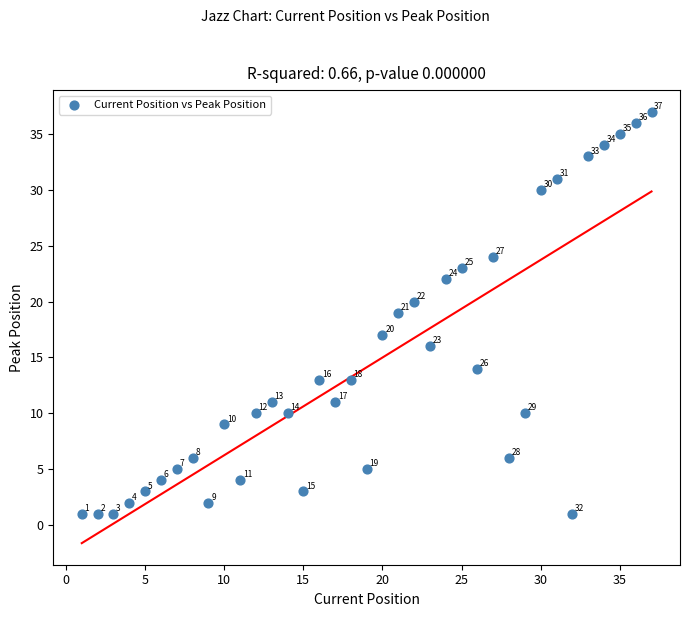

What is the range of X values (max minus min)?

36